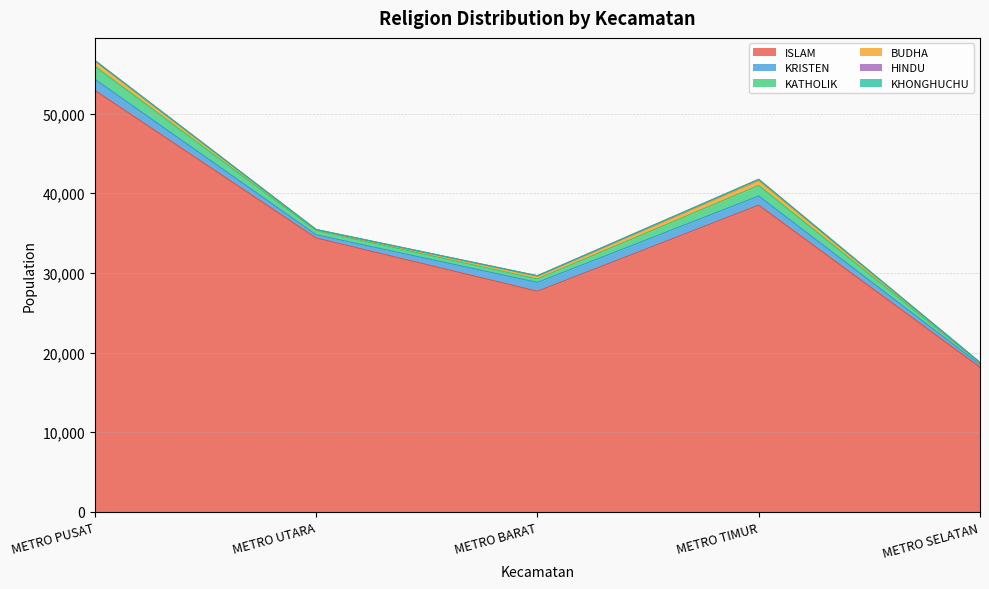

Reading right to left, what are all the values shown in this chart?

ISLAM: 18144	38505	27692	34381	52921
KRISTEN: 332	1148	1115	412	1399
KATHOLIK: 214	1332	427	518	1630
BUDHA: 17	606	335	68	644
HINDU: 55	157	71	71	87
KHONGHUCHU: 0	4	1	0	0